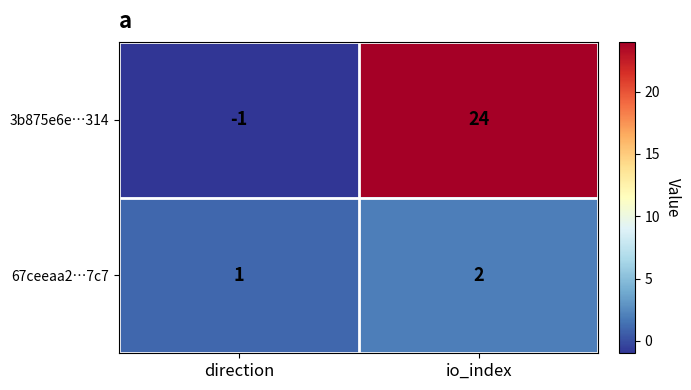

Rank the series at direction from highest to lowest value.

67ceeaa2…7c7, 3b875e6e…314